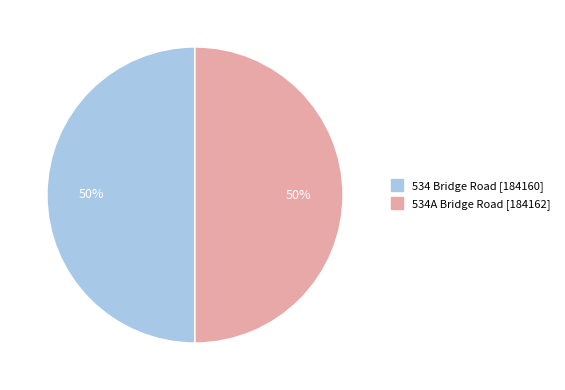

Do 534A Bridge Road and 534 Bridge Road together represent more than half of the pie?

Yes